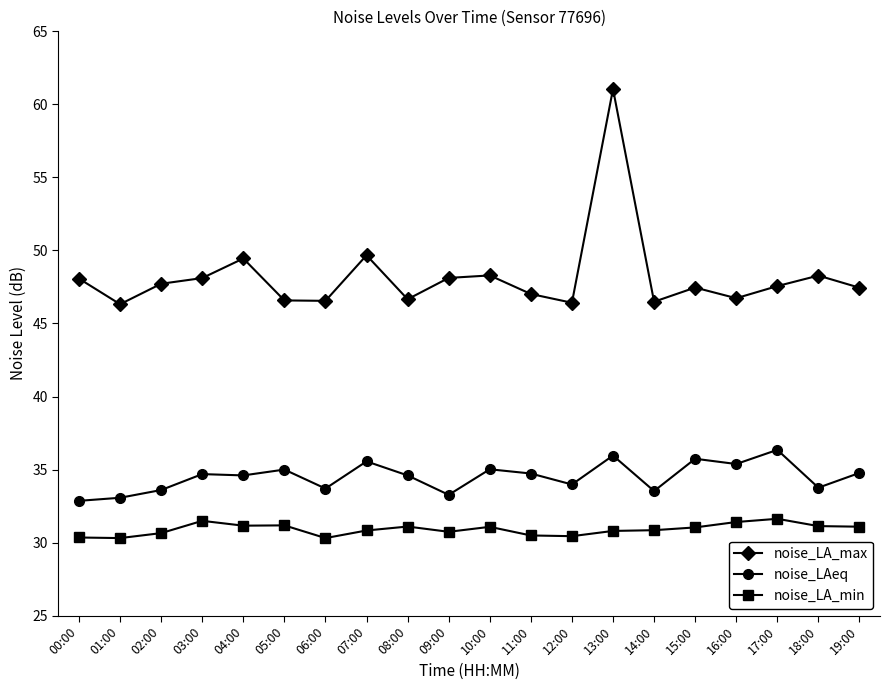

What are all the series names shown in the legend?

noise_LA_max, noise_LAeq, noise_LA_min